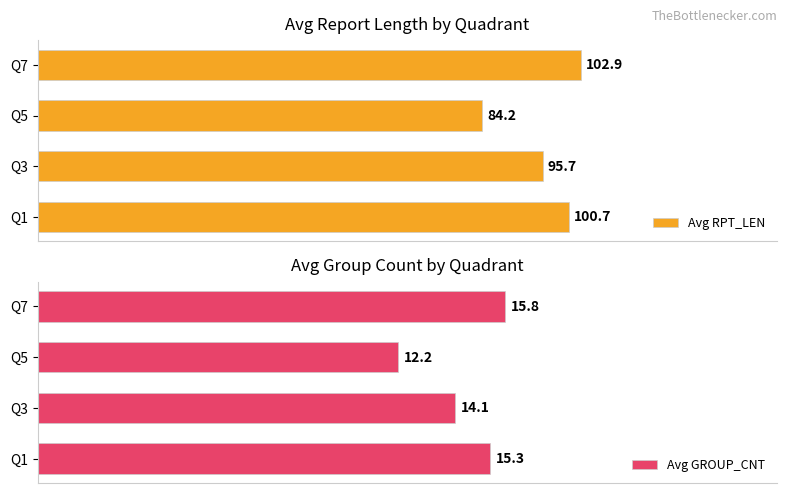

Are the bars horizontal?

Yes